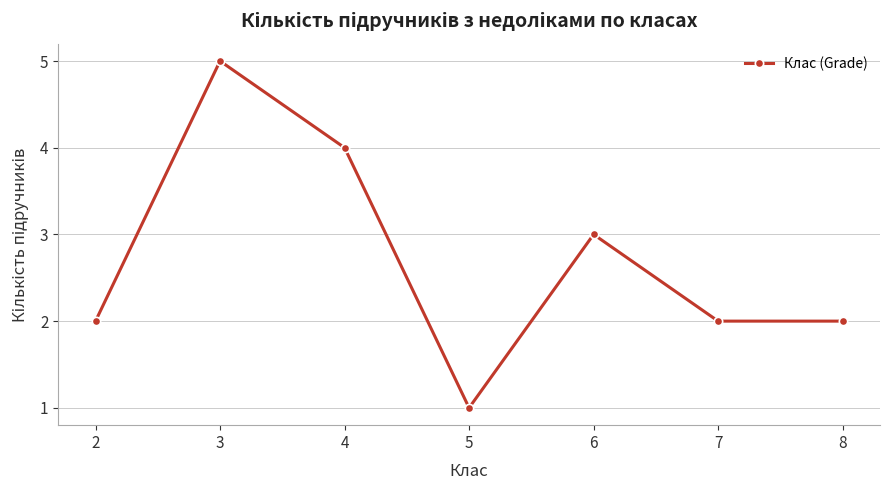

What is the change in value from 3 to 7?

-3